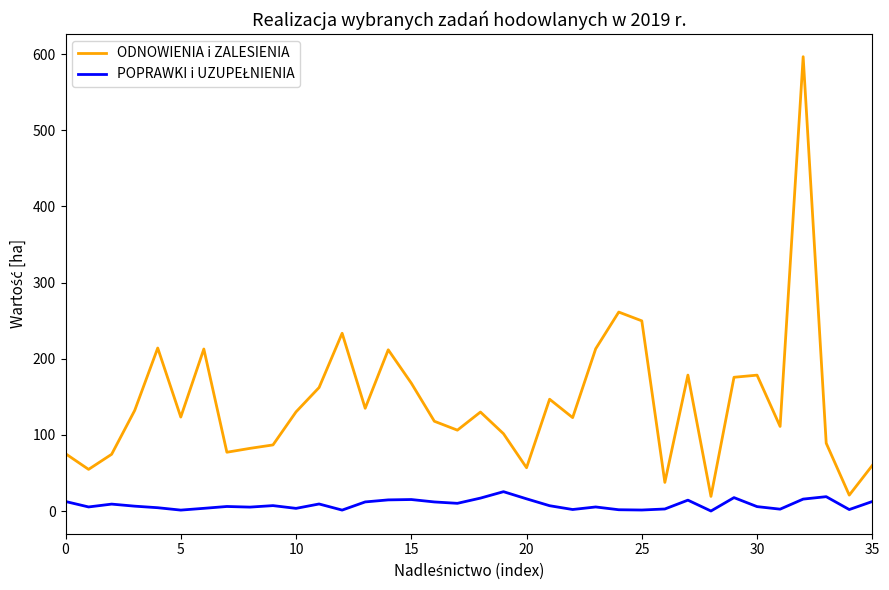

What is the highest value of the ODNOWIENIA i ZALESIENIA series?

596.6